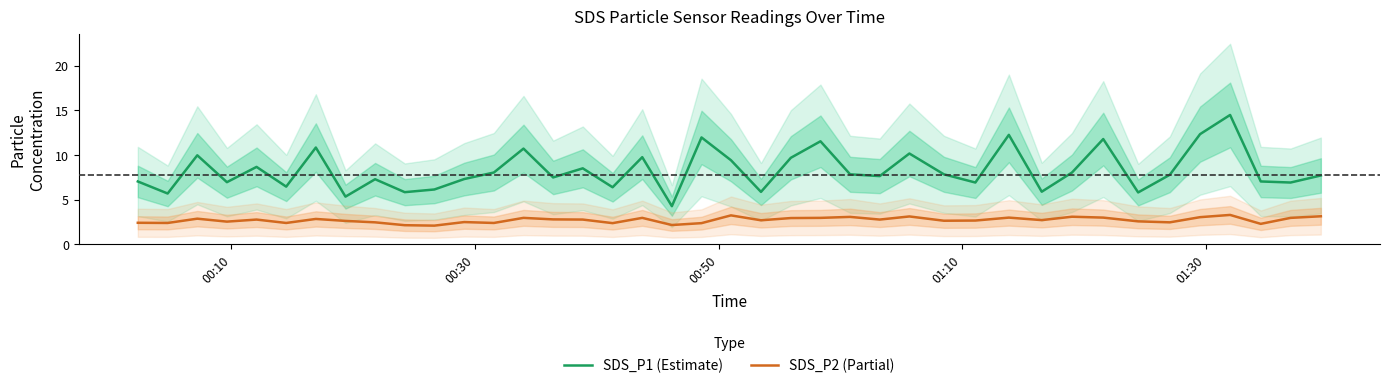

True or false: SDS_P2 (Partial) and SDS_P1 (Estimate) cross at least once.

False